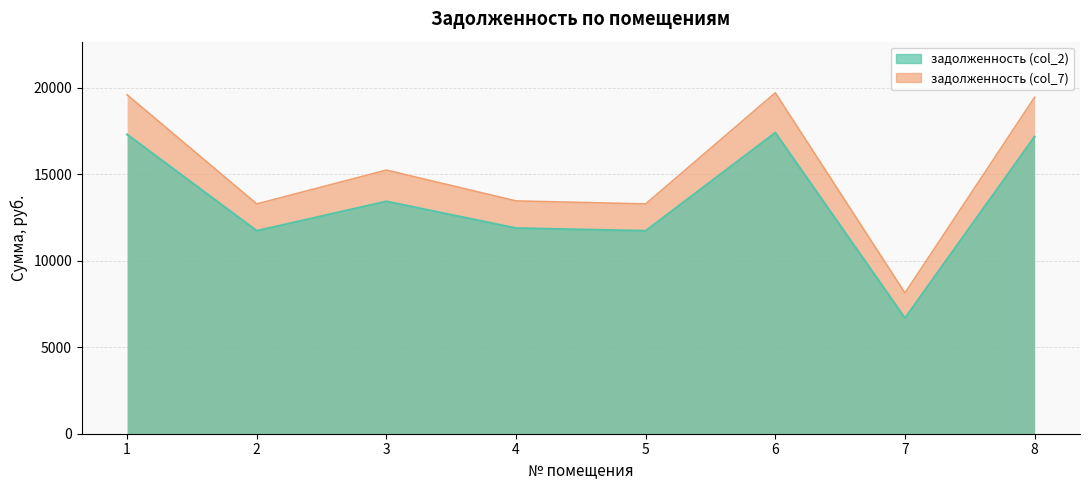

Reading right to left, what are all the values shown in this chart?

задолженность (col_2): 17179.9	6686.8	17411.0	11735.8	11889.8	13436.7	11735.8	17308.3
задолженность (col_7): 19455.8	8139.5	19717.6	13290.5	13465.0	15246.7	13290.5	19601.3